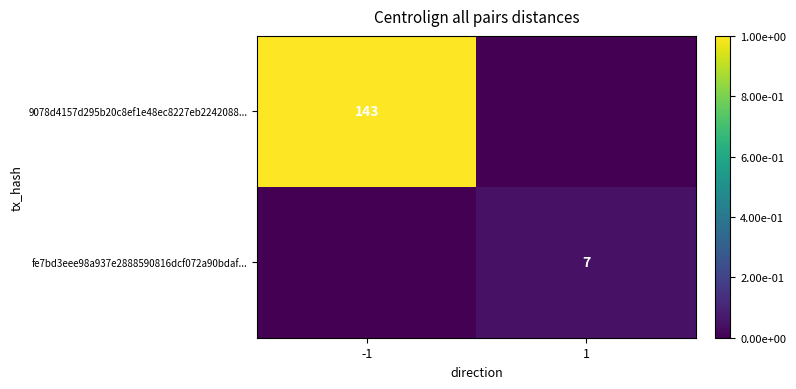

Is the value of 9078d4157d295b20c8ef1e48ec8227eb2242088... at -1 greater than the value of fe7bd3eee98a937e2888590816dcf072a90bdaf... at 1?

Yes